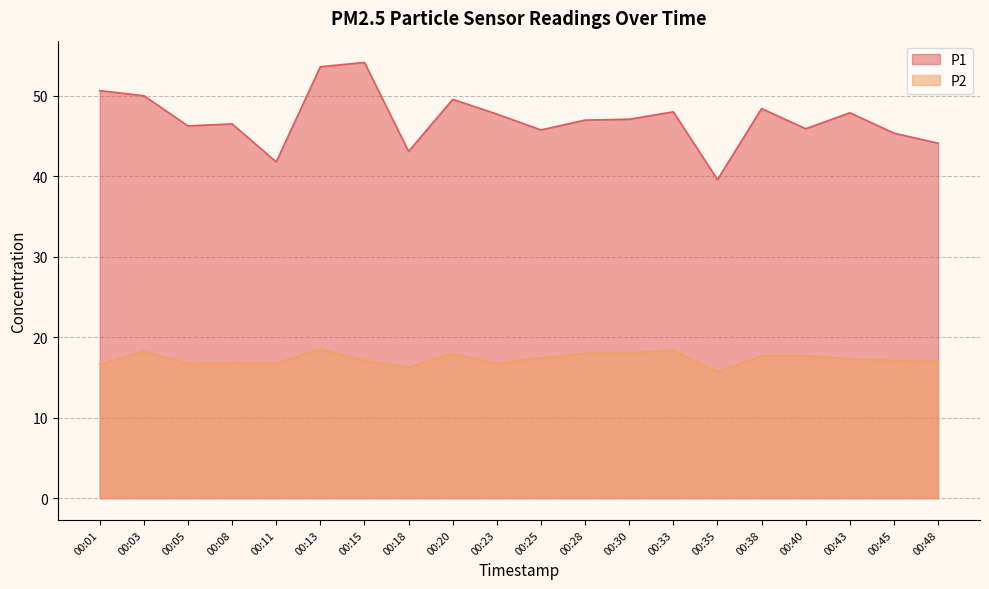

True or false: P1 and P2 intersect in this chart.

False